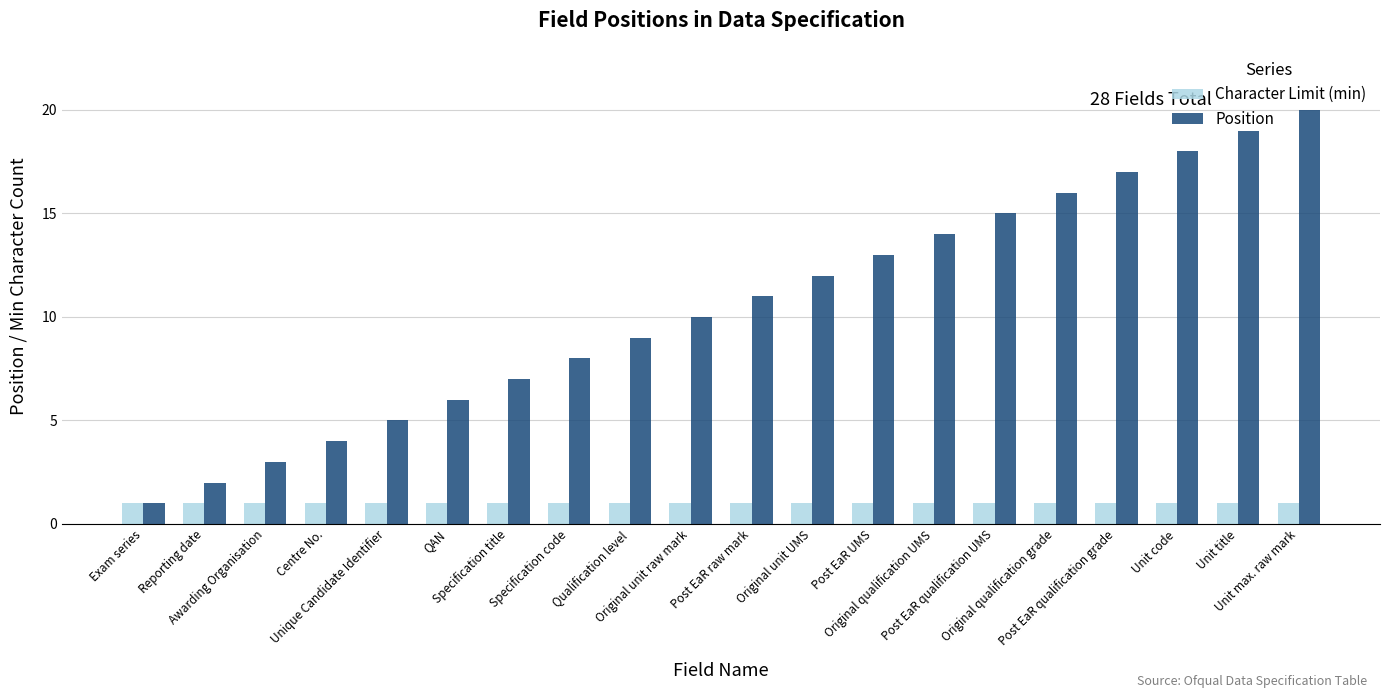

At which category is the sum across all series the highest?

Unit max. raw mark